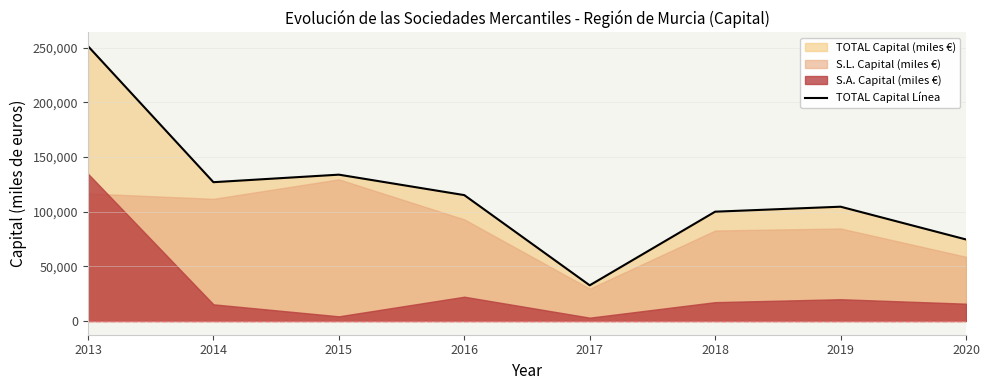

What is the value of the 7th point from the left?

104604